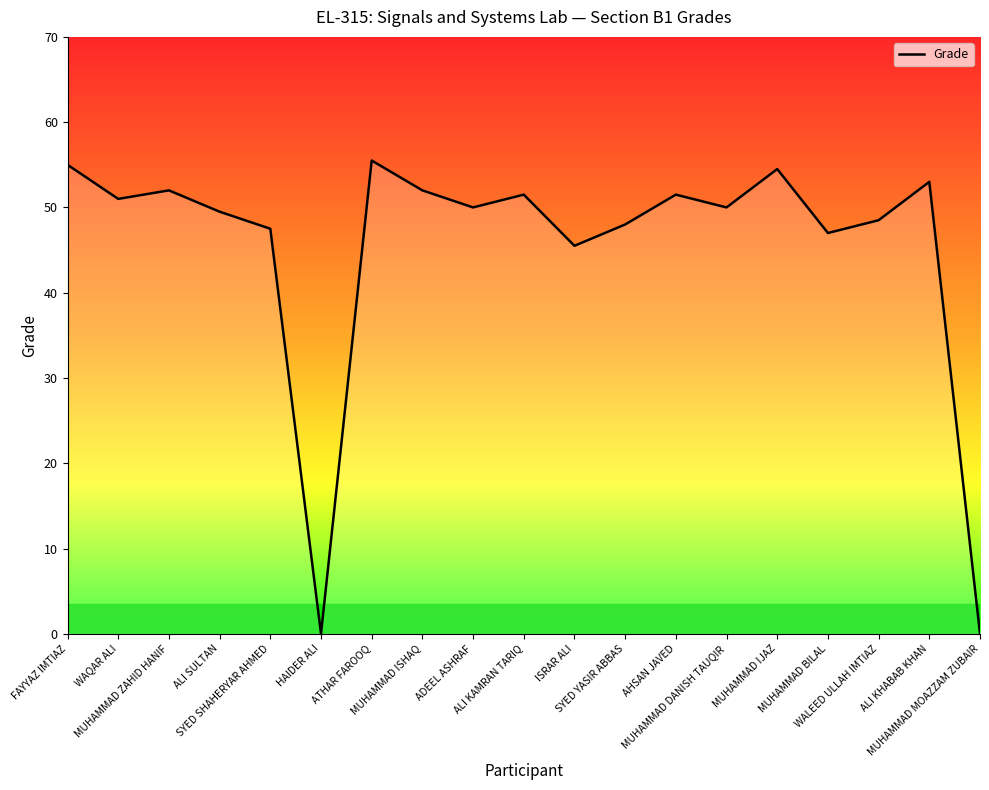

Reading left to right, list all the values displayed in this chart.

FAYYAZ IMTIAZ=55.0	WAQAR ALI=51.0	MUHAMMAD ZAHID HANIF=52.0	ALI SULTAN=49.5	SYED SHAHERYAR AHMED=47.5	HAIDER ALI=0.0	ATHAR FAROOQ=55.5	MUHAMMAD ISHAQ=52.0	ADEEL ASHRAF=50.0	ALI KAMRAN TARIQ=51.5	ISRAR ALI=45.5	SYED YASIR ABBAS=48.0	AHSAN JAVED=51.5	MUHAMMAD DANISH TAUQIR=50.0	MUHAMMAD IJAZ=54.5	MUHAMMAD BILAL=47.0	WALEED ULLAH IMTIAZ=48.5	ALI KHABAB KHAN=53.0	MUHAMMAD MOAZZAM ZUBAIR=0.0